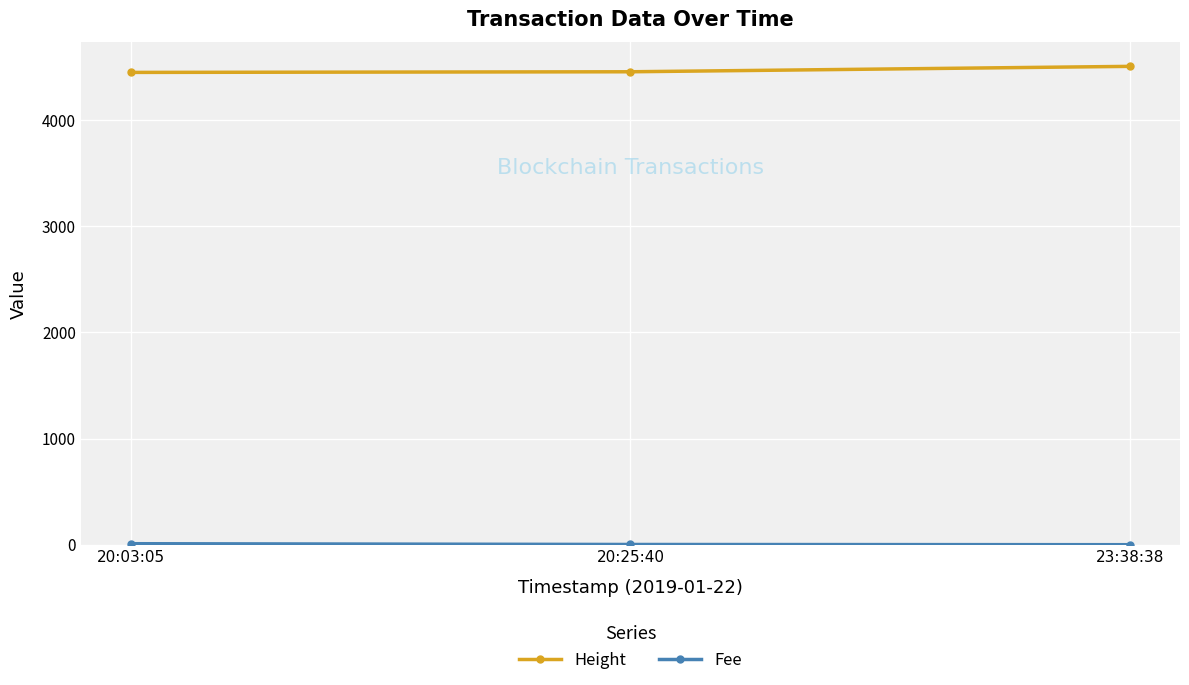

The value of Height at 20:25:40 is 7017.3. True or false?

False